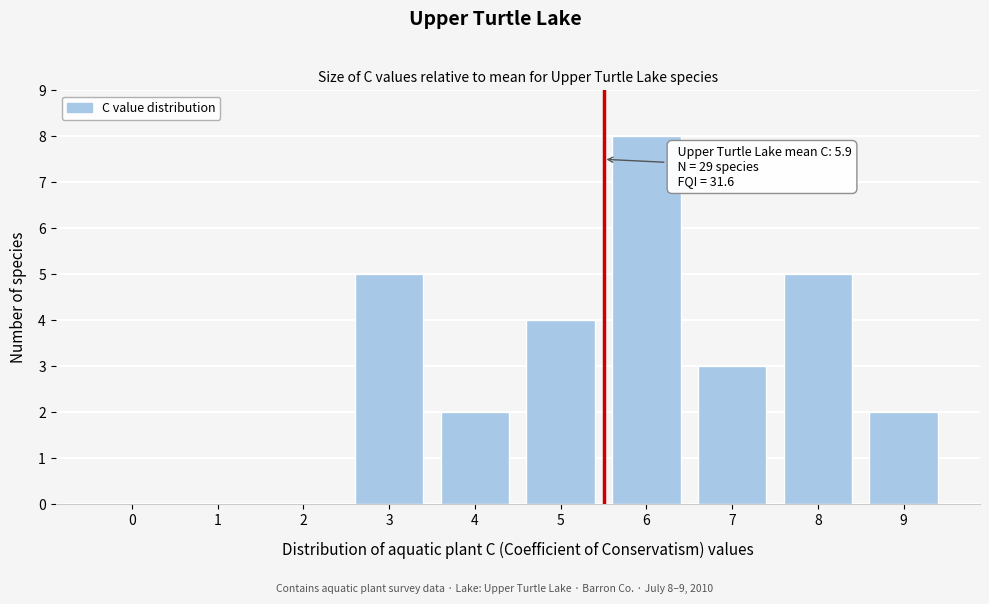

Reading left to right, transcribe all the data shown in this chart.

0=0	1=0	2=0	3=5	4=2	5=4	6=8	7=3	8=5	9=2